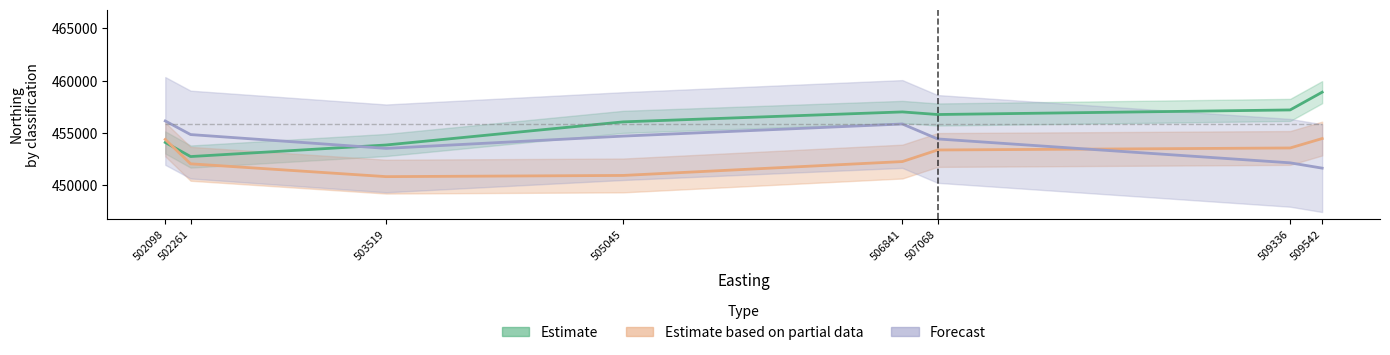

What is the value of the Estimate based on partial data point at the 1st from the left?

454381.9